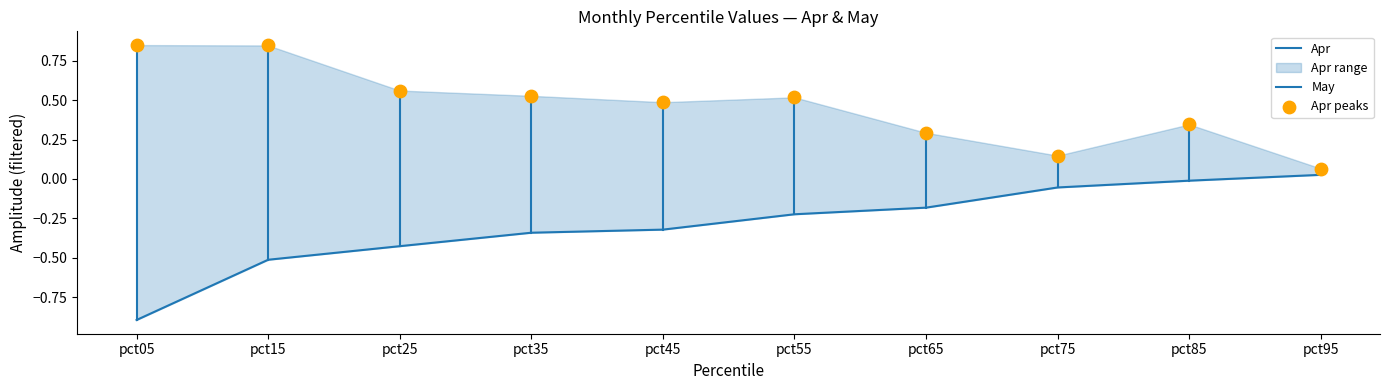

Which series contains the highest Y value?

Apr